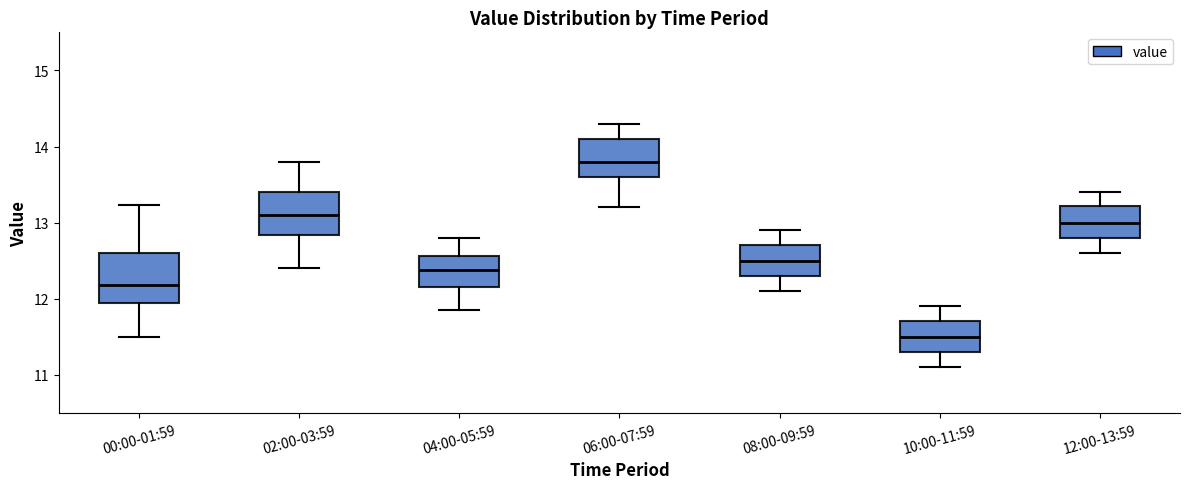

Reading left to right, read every box against the y-axis: the position of its median line, the range the box covers, and the ends of its whiskers. The values are not printed on the chart, so give them approximately, as read against the axis.

00:00-01:59: median 12.2, box 11.9 to 12.6, whiskers 11.5 to 13.2
02:00-03:59: median 13.1, box 12.8 to 13.4, whiskers 12.4 to 13.8
04:00-05:59: median 12.4, box 12.2 to 12.6, whiskers 11.9 to 12.8
06:00-07:59: median 13.8, box 13.6 to 14.1, whiskers 13.2 to 14.3
08:00-09:59: median 12.5, box 12.3 to 12.7, whiskers 12.1 to 12.9
10:00-11:59: median 11.5, box 11.3 to 11.7, whiskers 11.1 to 11.9
12:00-13:59: median 13.0, box 12.8 to 13.2, whiskers 12.6 to 13.4